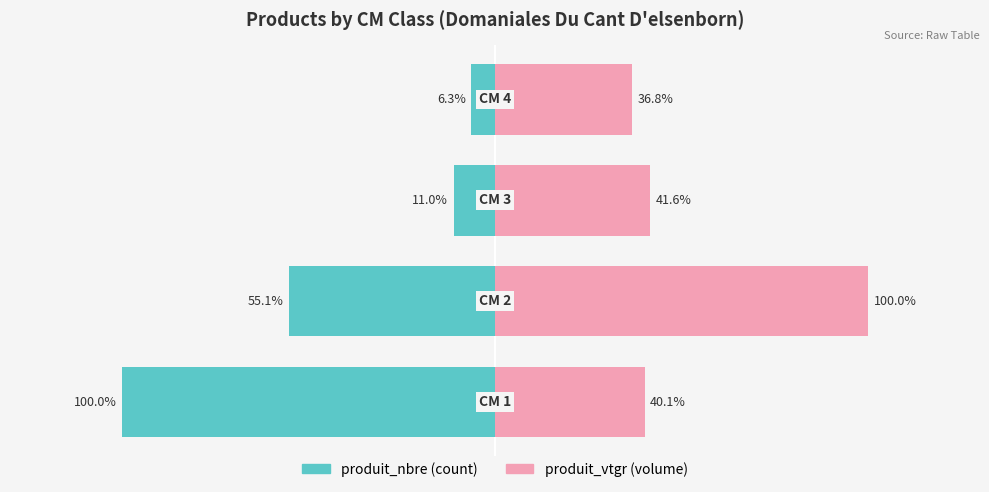

What are all the series names shown in the legend?

produit_nbre, produit_vtgr